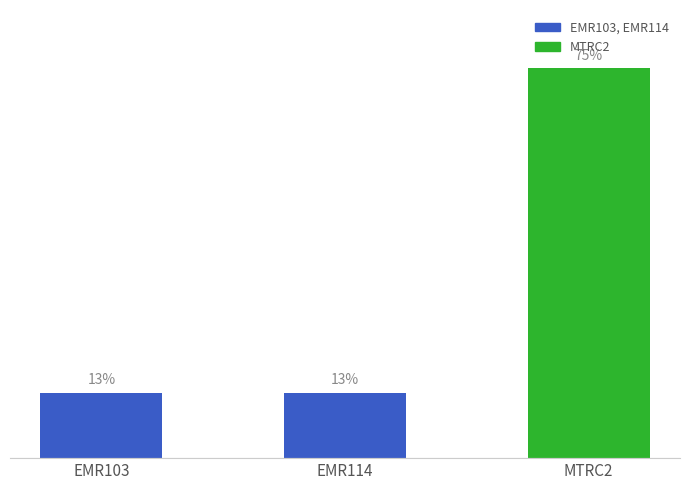

List the labels in order of value, largest first.

MTRC2, EMR114, EMR103